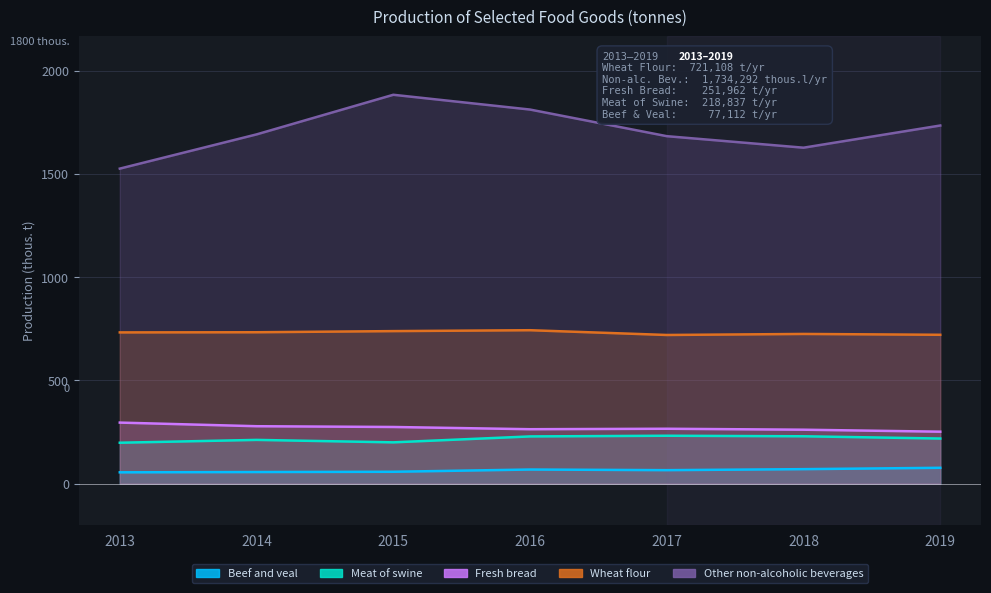

What are all the series names shown in the legend?

Beef and veal, Meat of swine, Fresh bread, Wheat flour, Other non-alcoholic beverages